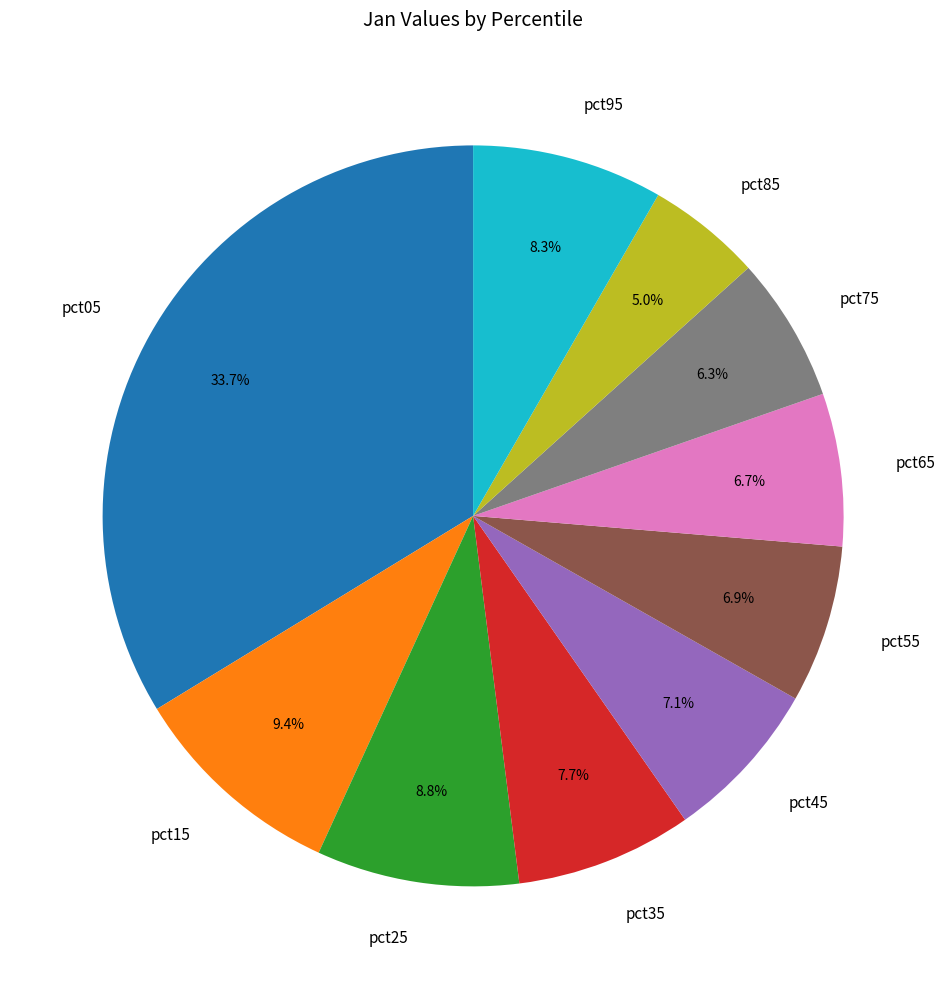

To the nearest percent, what is the difference between the largest and smallest slice percentages?

29%